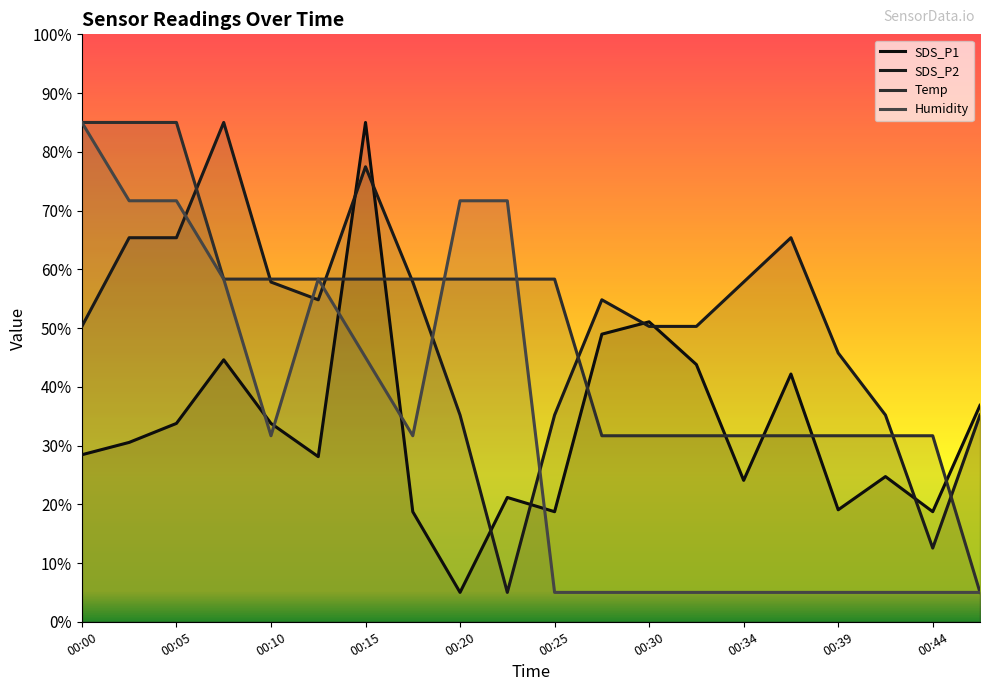

Is it true that SDS_P2 equals 54.8 at 11?

True